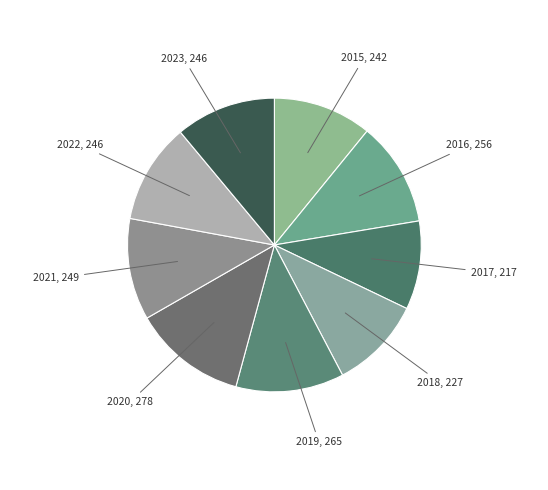

What is the ratio of the value at 2018 to the value at 2023?

0.9